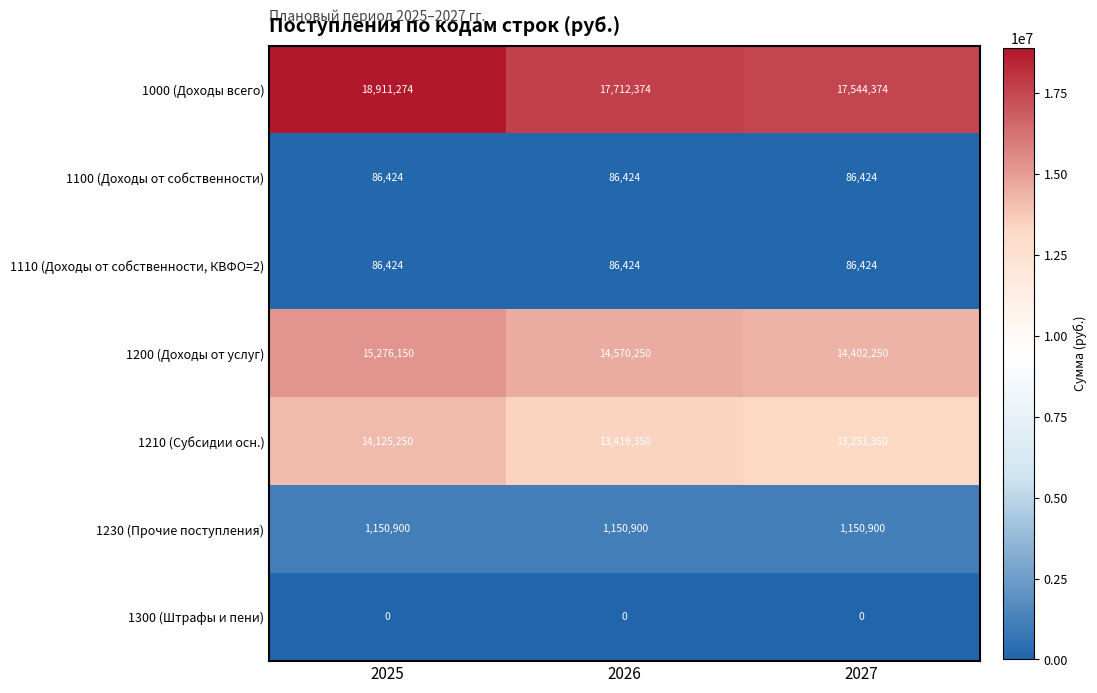

True or false: 1000 (Доходы всего) has a value of 18911274 at 2025.

True